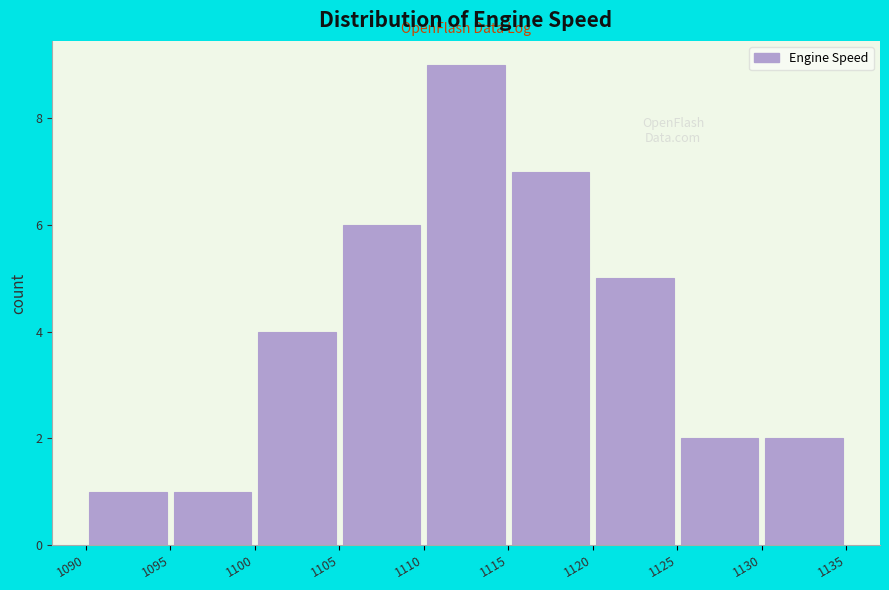

Reading left to right, list every bar in this chart as the range it spans on the x-axis followed by its height. The values are not printed on the chart, so give them approximately, as read against the axis.

1090 to 1095: 1
1095 to 1100: 1
1100 to 1105: 4
1105 to 1110: 6
1110 to 1115: 9
1115 to 1120: 7
1120 to 1125: 5
1125 to 1130: 2
1130 to 1135: 2